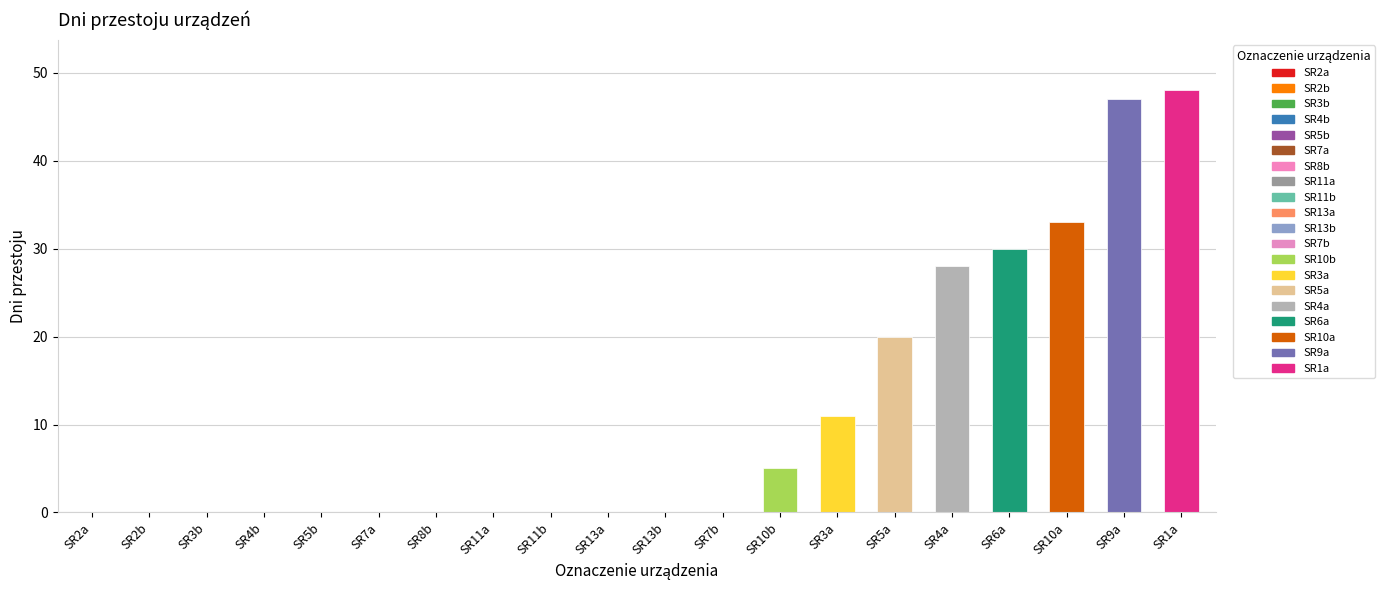

Are the bars horizontal?

No